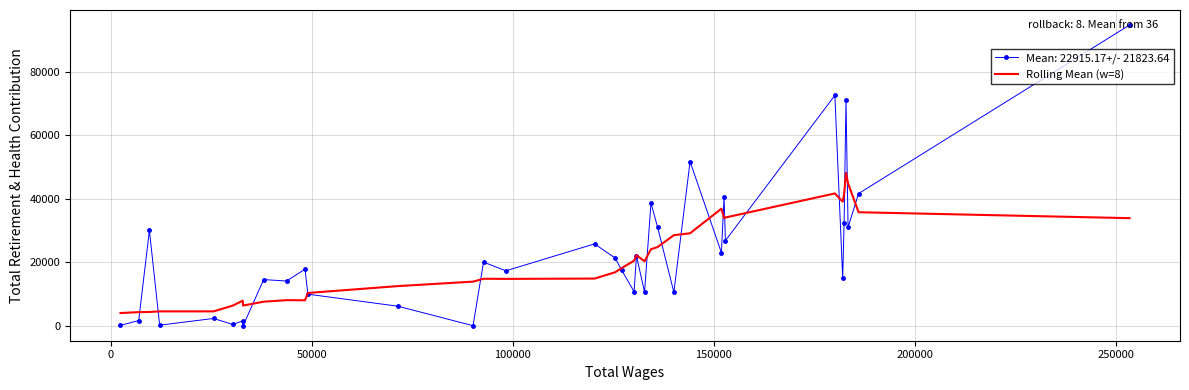

What is the greatest value displayed?

94762.0